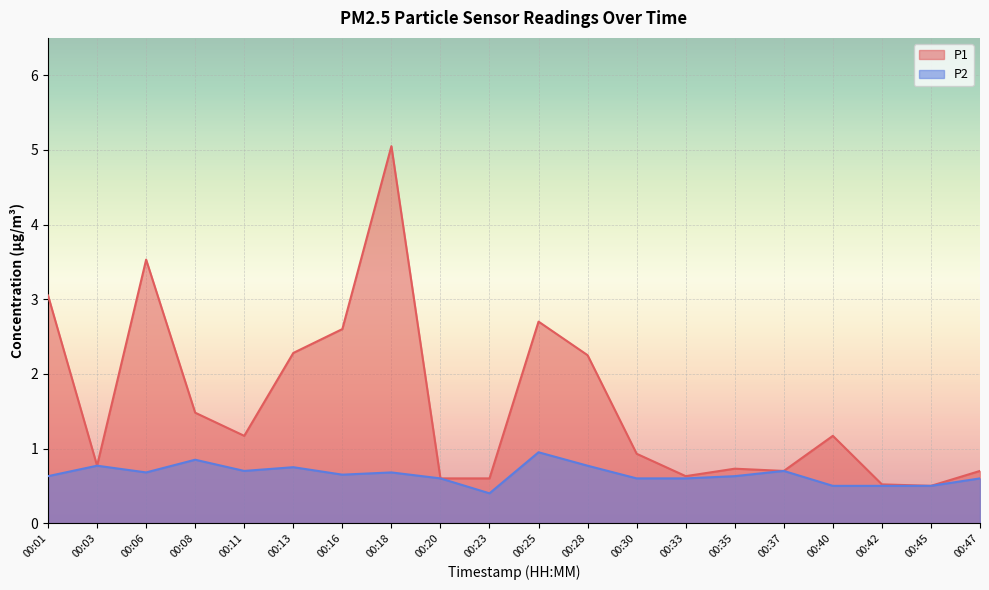

True or false: P1 and P2 cross at least once.

False